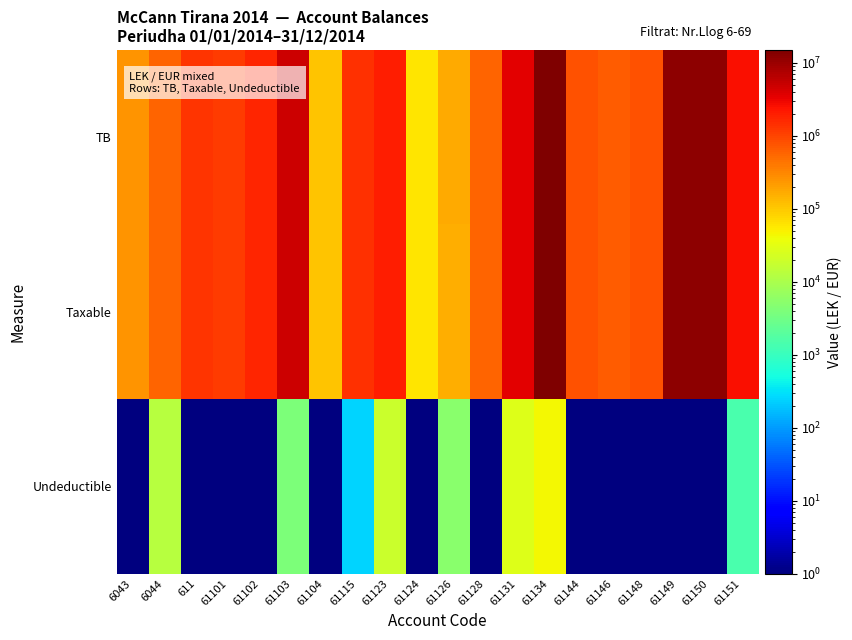

Count the number of categories in the chart.

20